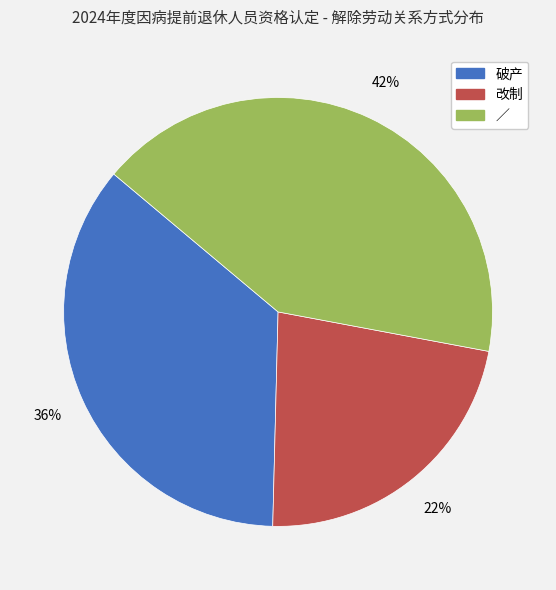

Is 破产 the majority of the pie?

No